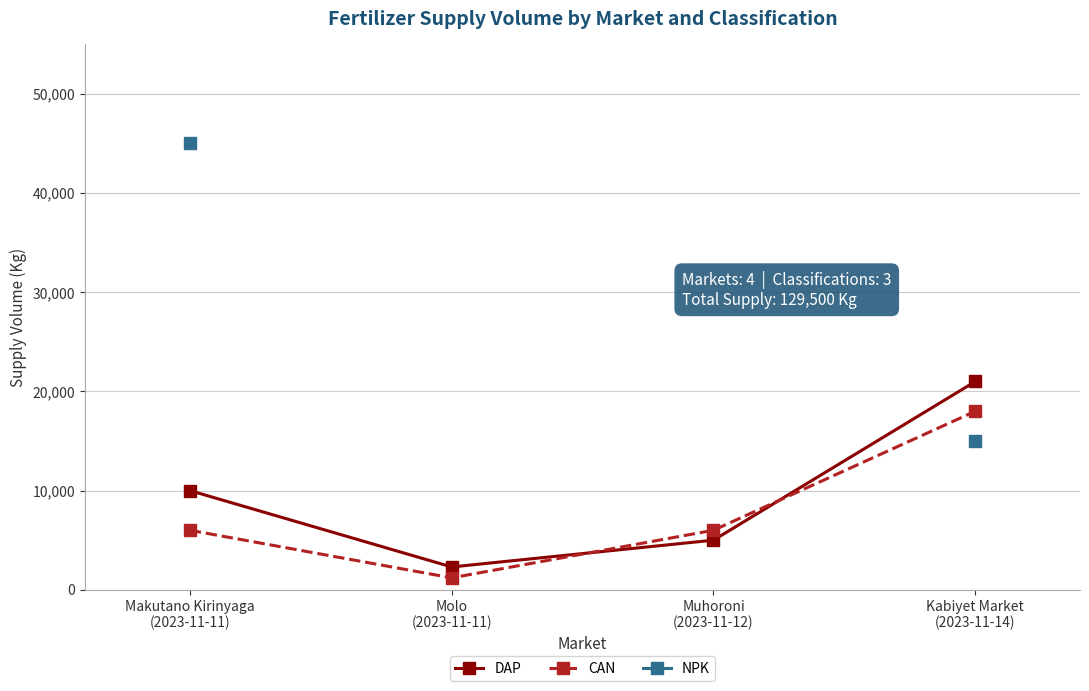

What is the difference between the DAP values at Molo
(2023-11-11) and Muhoroni
(2023-11-12)?

2700